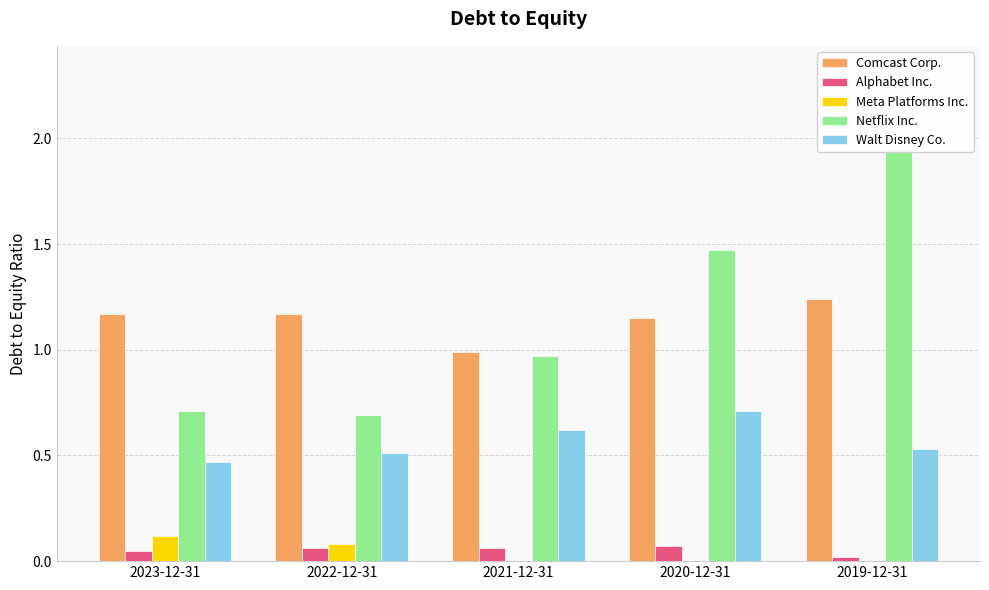

Rank the categories by Meta Platforms Inc. value from lowest to highest.

2021-12-31, 2020-12-31, 2019-12-31, 2022-12-31, 2023-12-31